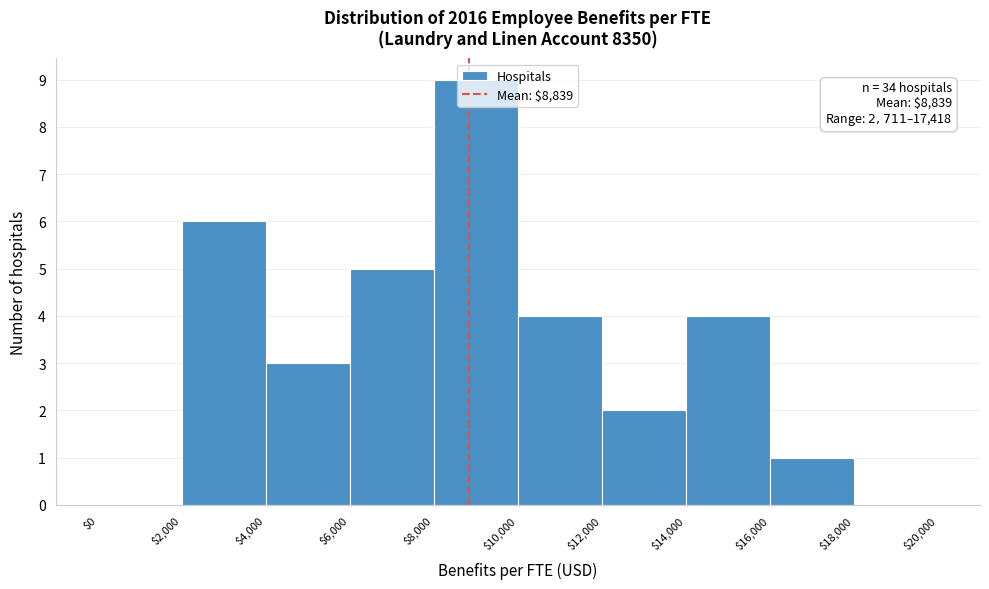

Which range on the x-axis has the tallest bar?

$8,000 to $10,000